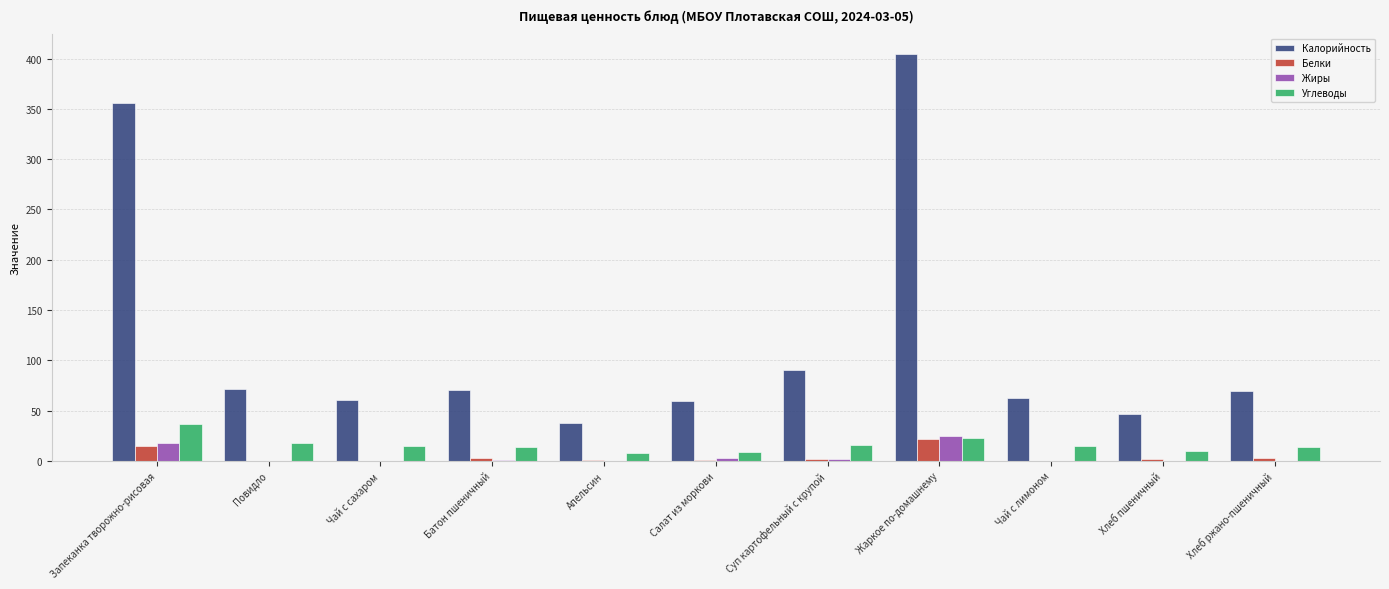

The Калорийность series shows 90.0 at Суп картофельный с крупой. True or false?

True